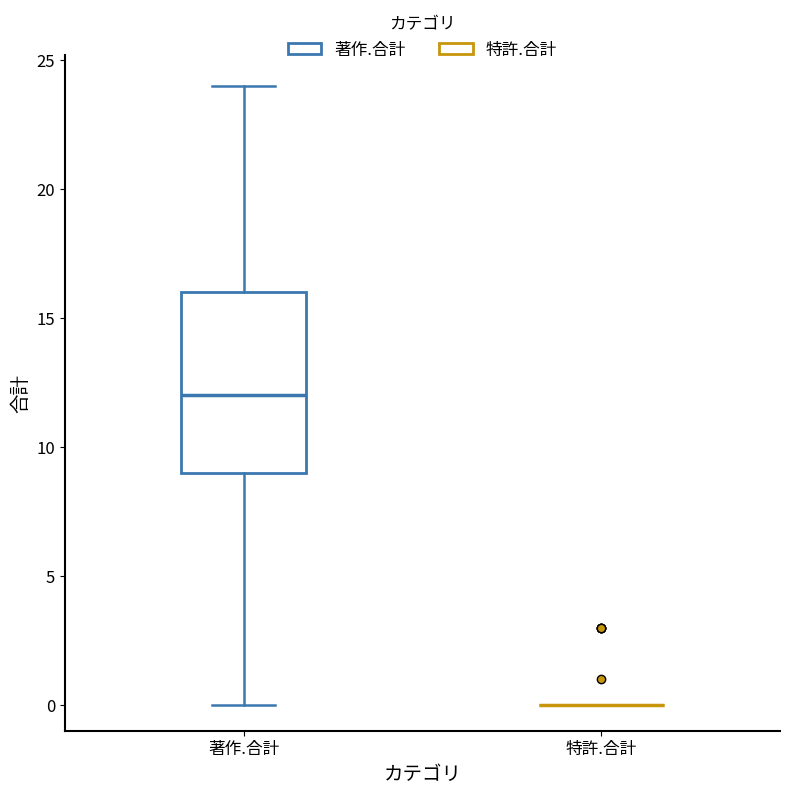

Which box is the tallest, from its lower edge to its upper edge?

著作.合計